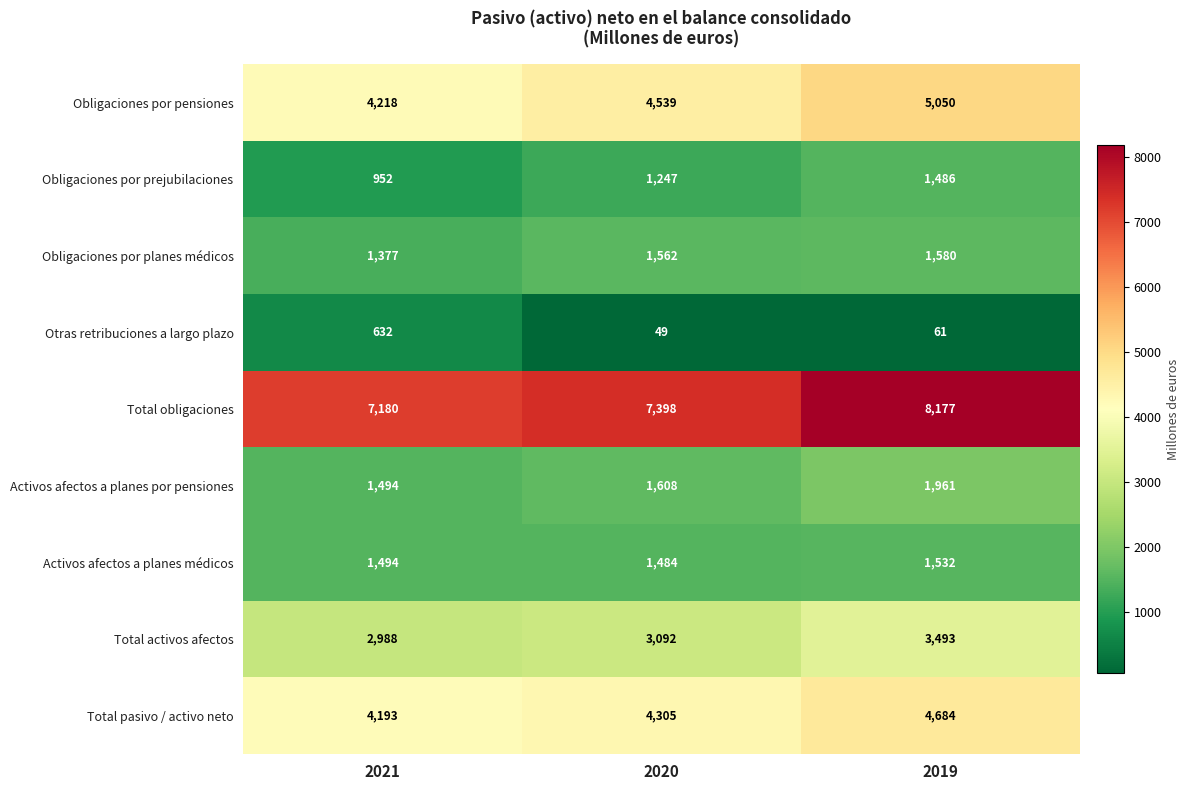

Is it true that Total activos afectos equals 2988 at 2021?

True